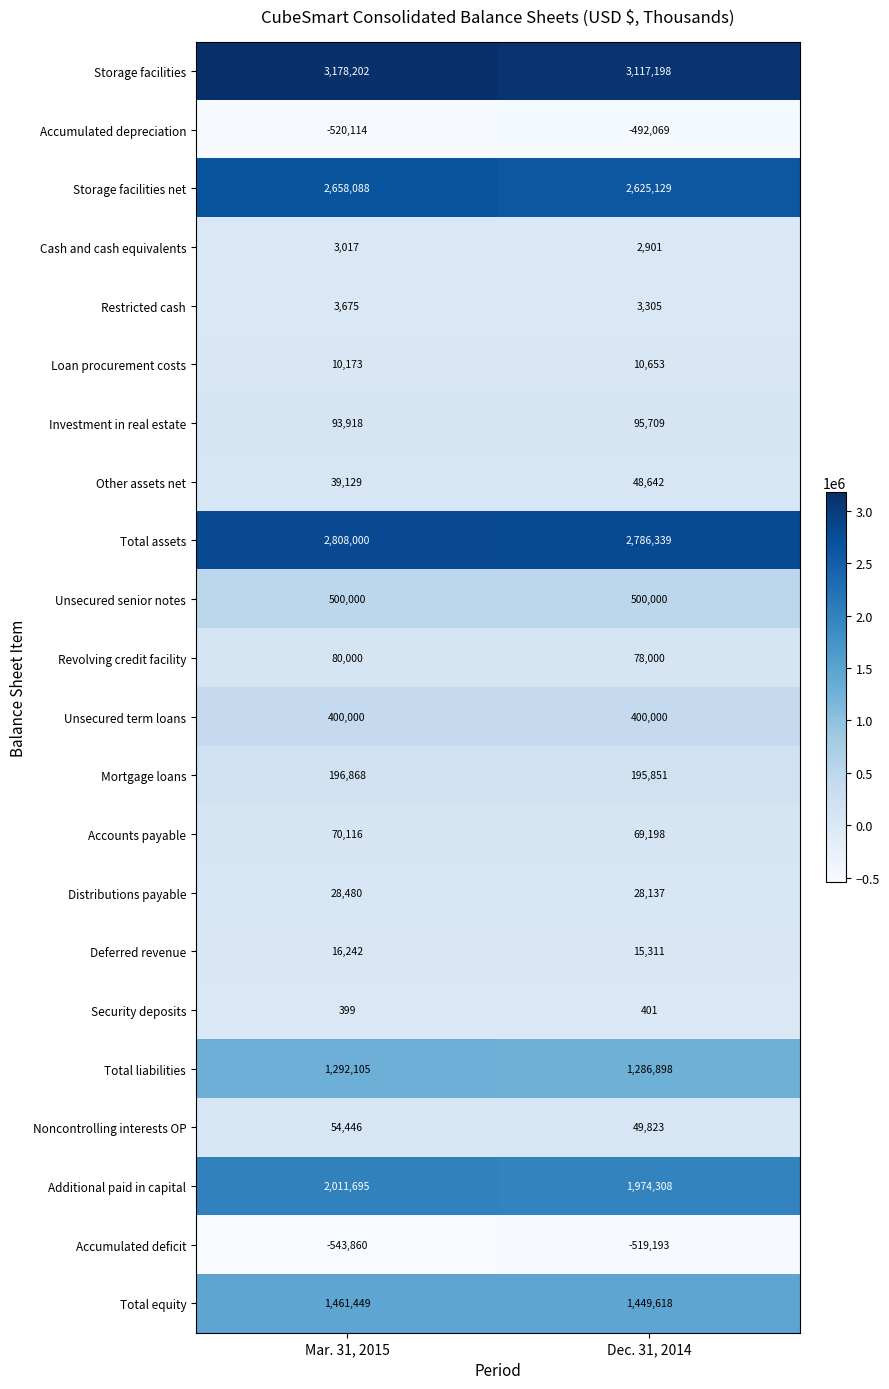

Which series has the largest range (max minus min)?

Storage facilities